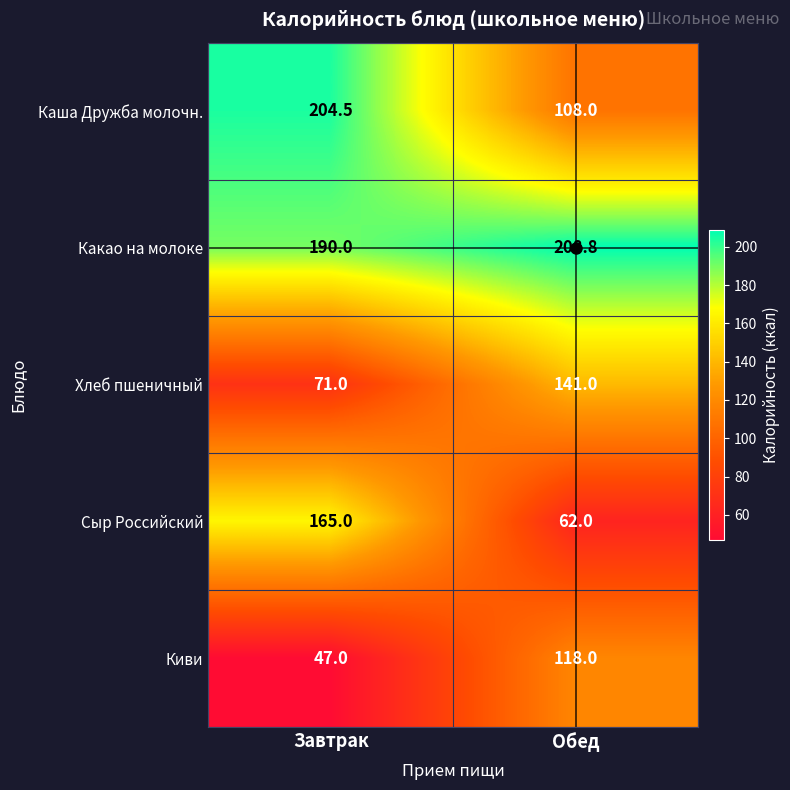

Which series has the widest spread of values?

Сыр Российский